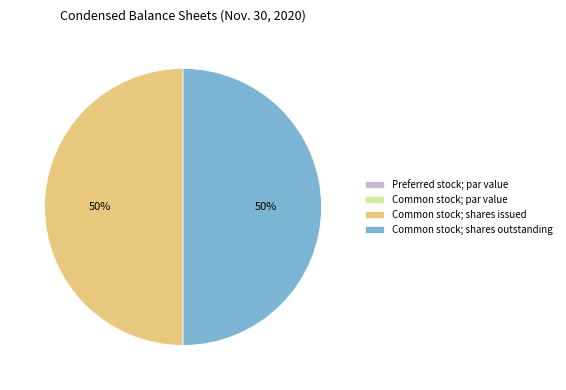

To the nearest percent, what is the average slice percentage?

25%